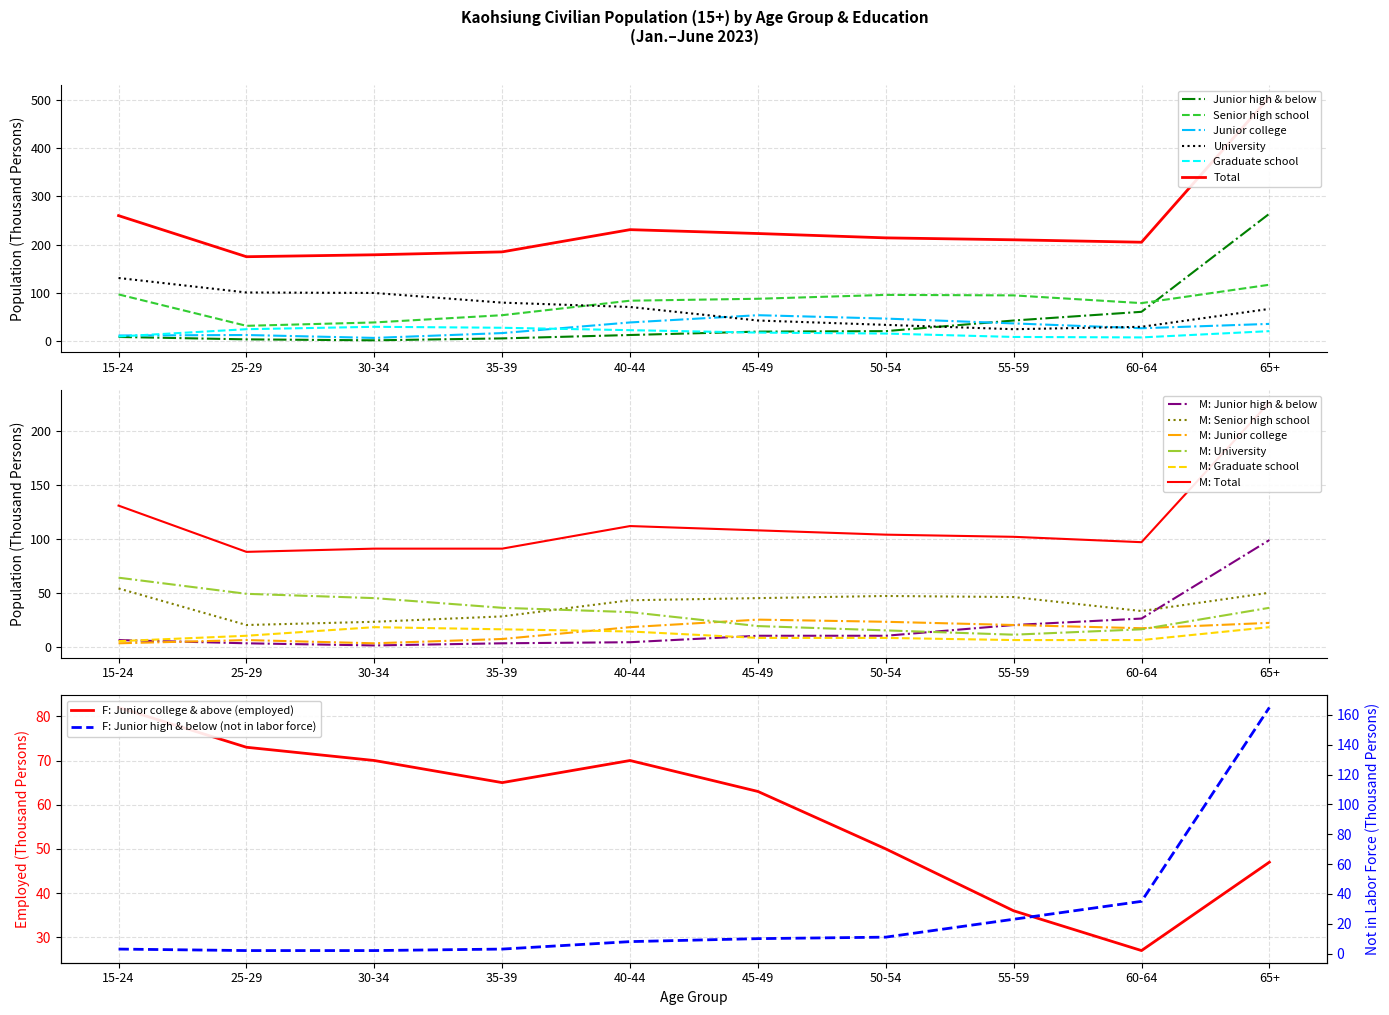

What is the lowest value of the Senior high school series?

32